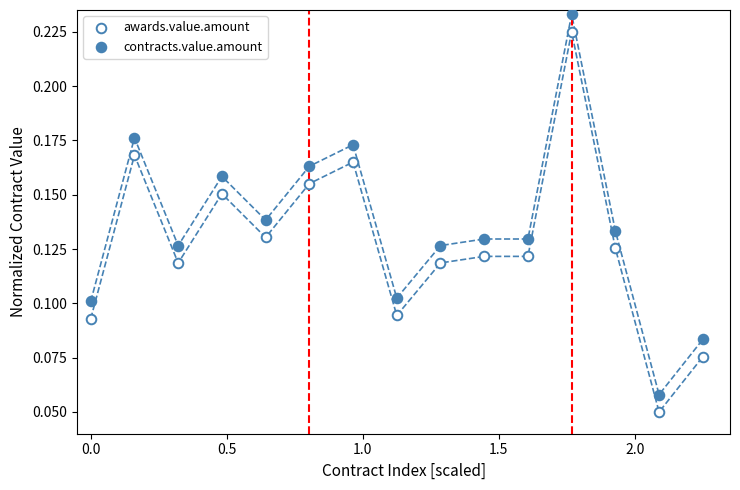

What is the X range (max minus min) for the scatter plot?

2.2